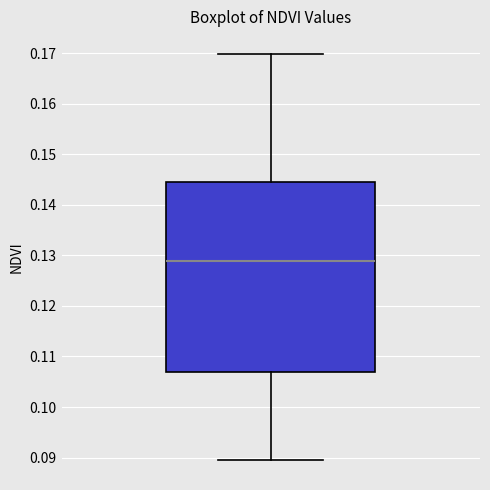

Read this box plot against the y-axis: the position of the median line, the range covered by the box, and the ends of both whiskers. The values are not printed on the chart, so give them approximately, as read against the axis.

median 0.129, box 0.107 to 0.144, whiskers 0.090 to 0.170